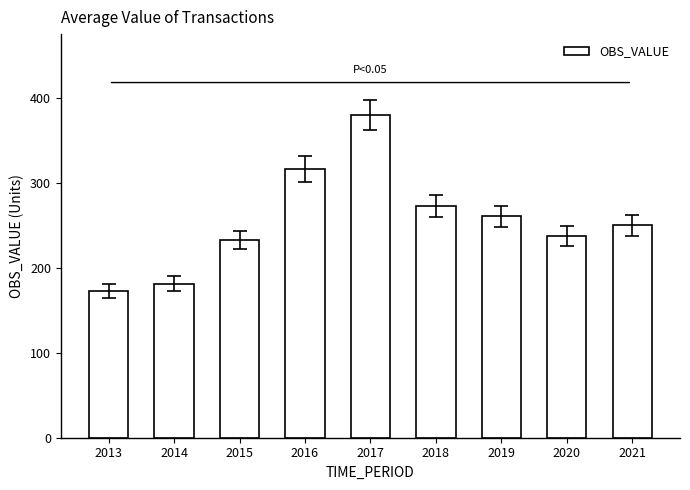

Reading left to right, what are all the values shown in this chart?

2013=173.0	2014=181.4	2015=232.7	2016=316.6	2017=380.2	2018=272.6	2019=260.8	2020=237.6	2021=250.0